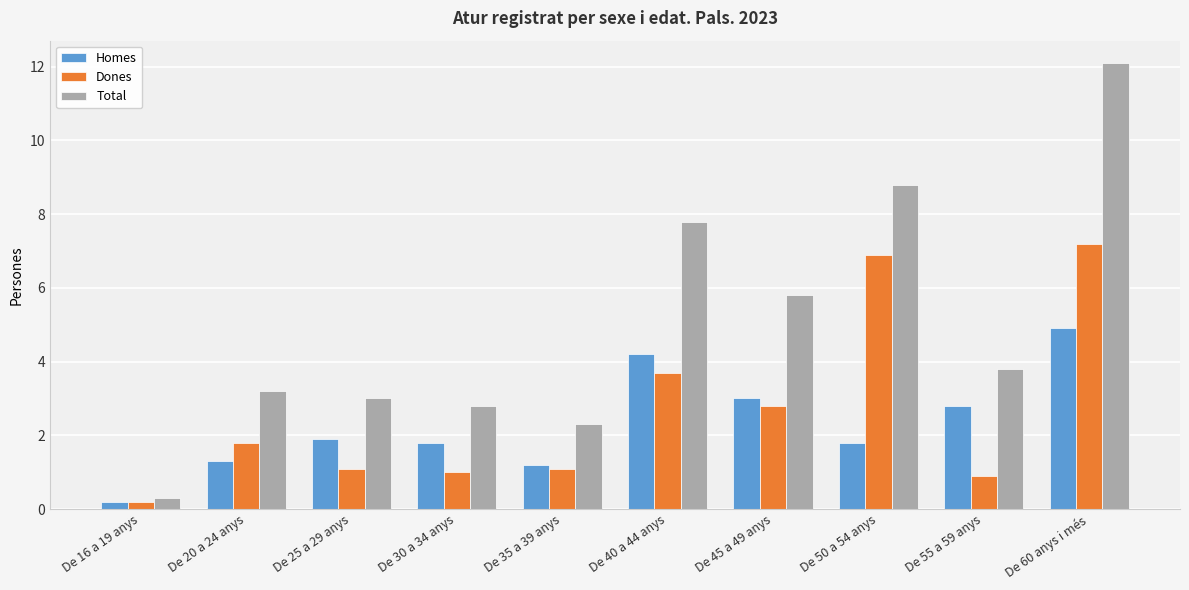

What is the total value across all series at De 45 a 49 anys?

11.6